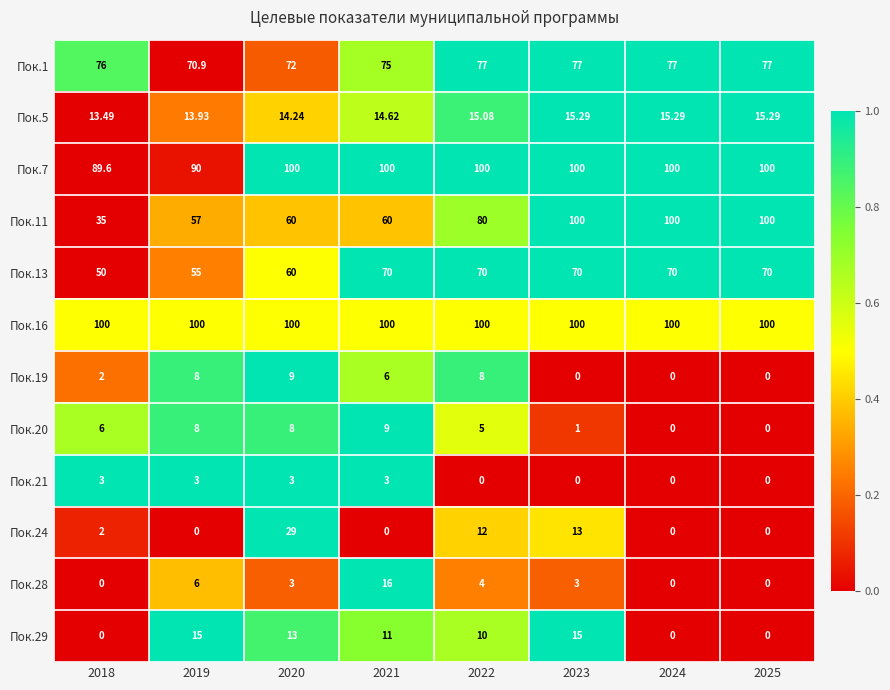

Is the value of Пок.16 at 2022 greater than the value of Пок.24 at 2022?

Yes